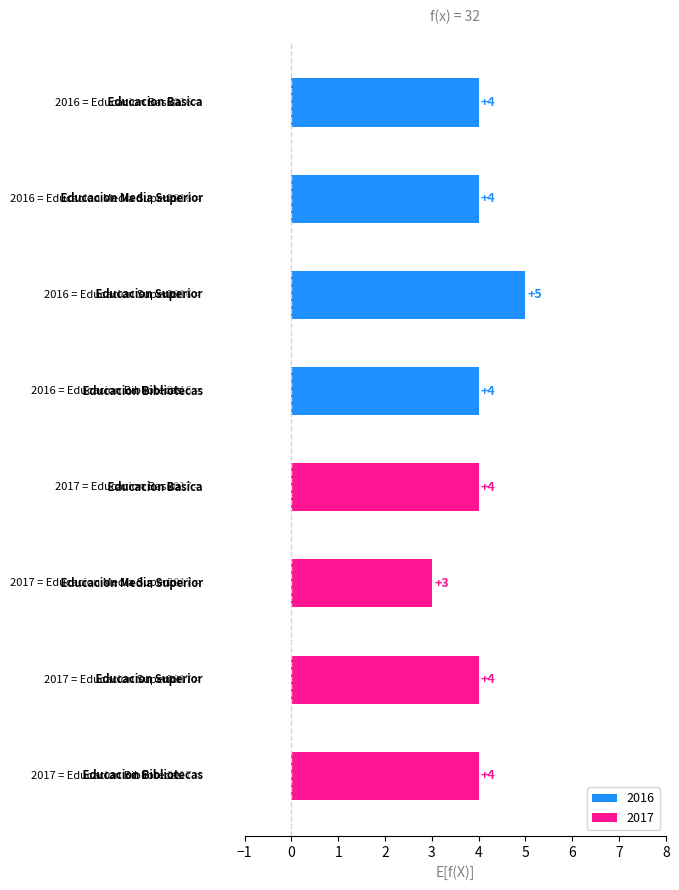

Reading bottom to top, transcribe all the data shown in this chart.

4	4	3	4	4	5	4	4